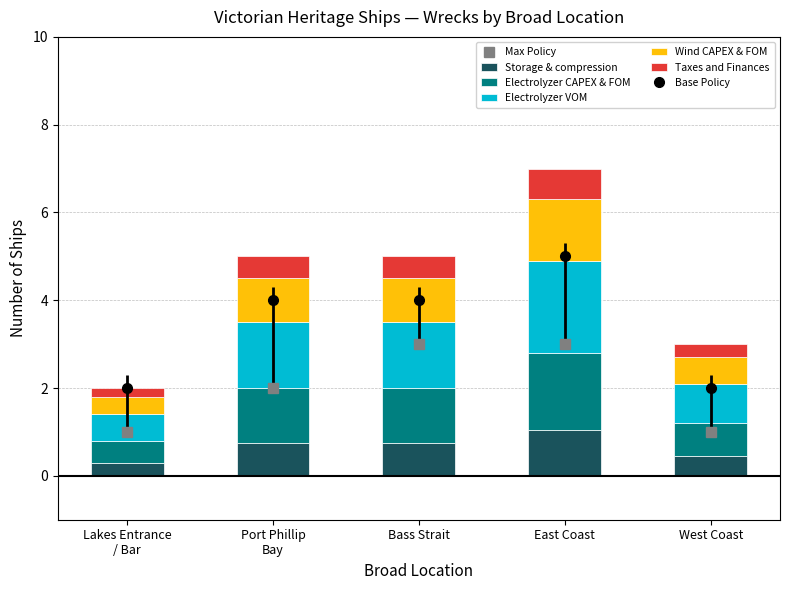

Which has a higher value, Bass Strait or Lakes Entrance
/ Bar?

Bass Strait